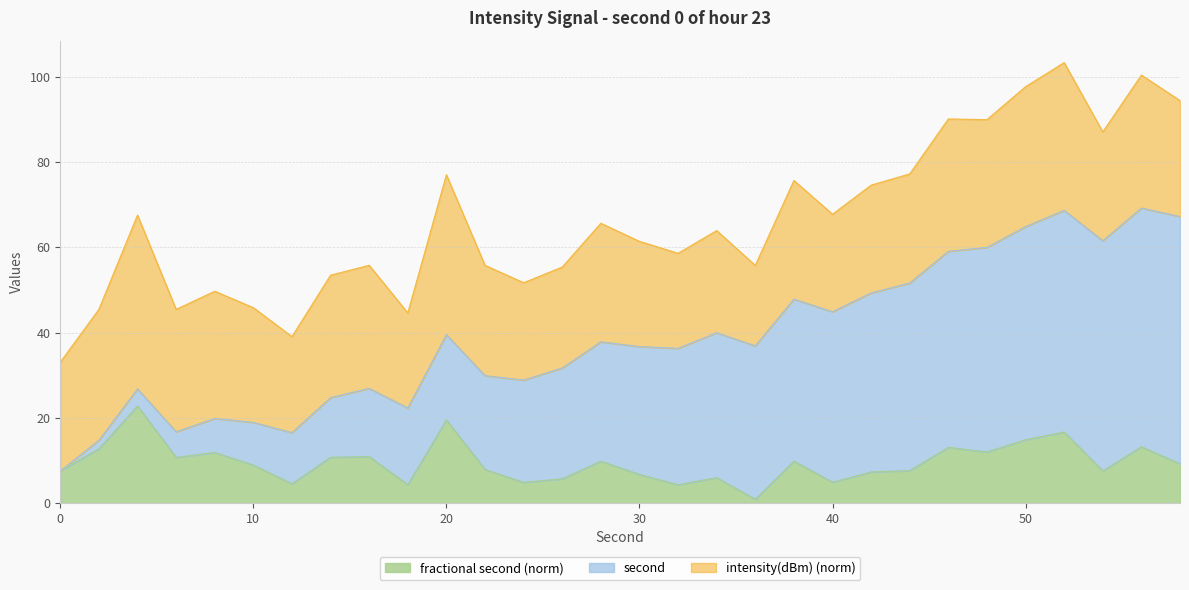

What is the highest value of the second series?

58.0